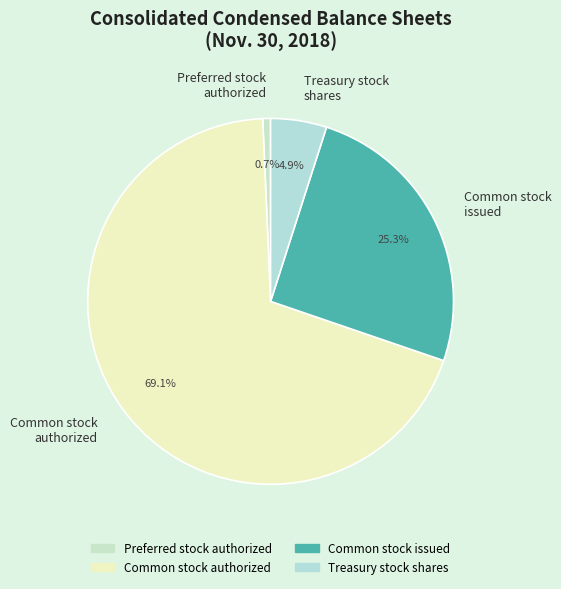

The Treasury stock shares slice represents 5% of the pie. True or false?

True